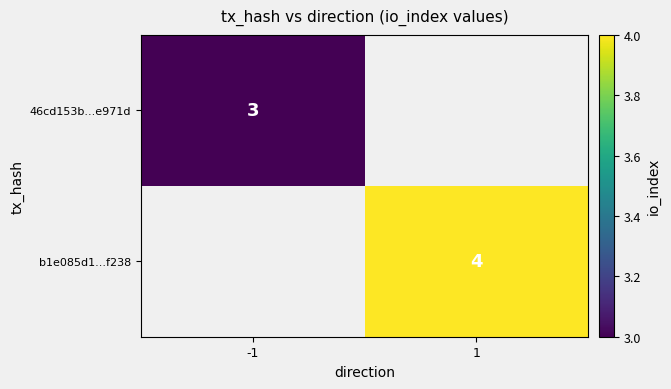

The b1e085d1...f238 series shows 2 at 1. True or false?

False